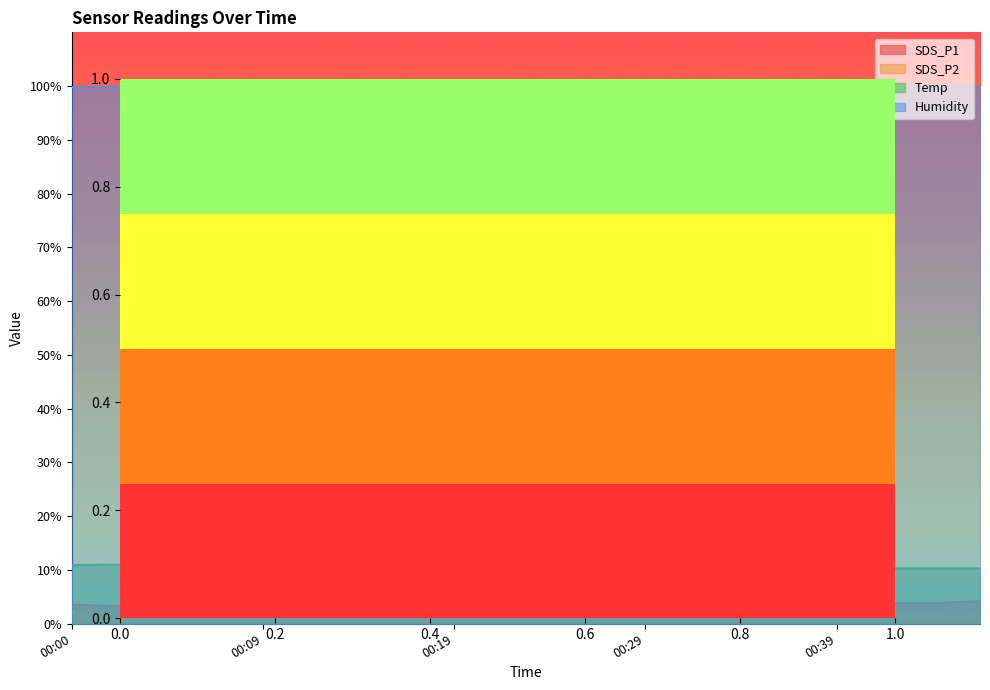

What is the value of the SDS_P2 point at the 19th from the left?

1.9